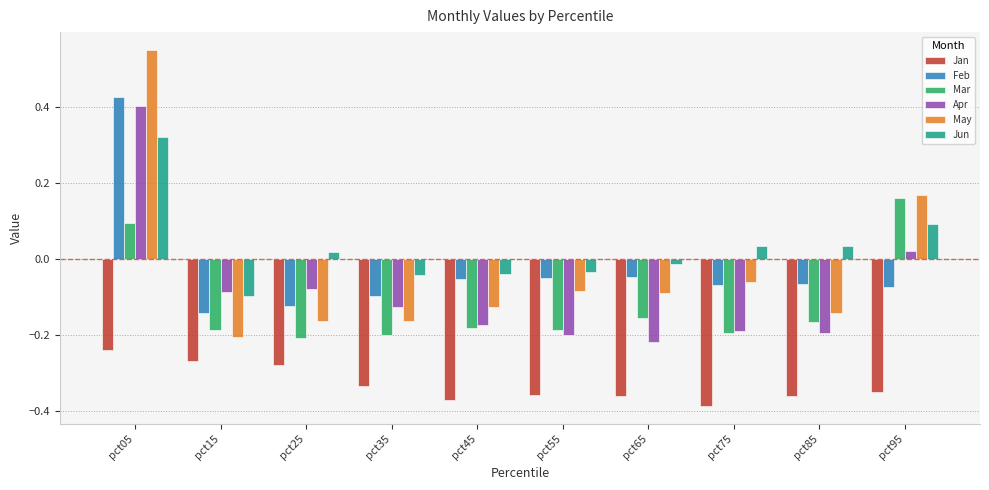

How many values in the Jun series exceed 0?

5